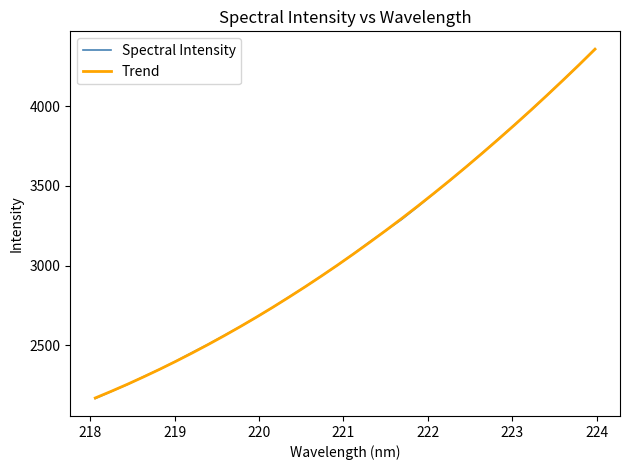

What is the highest value of the Spectral Intensity series?

4359.6